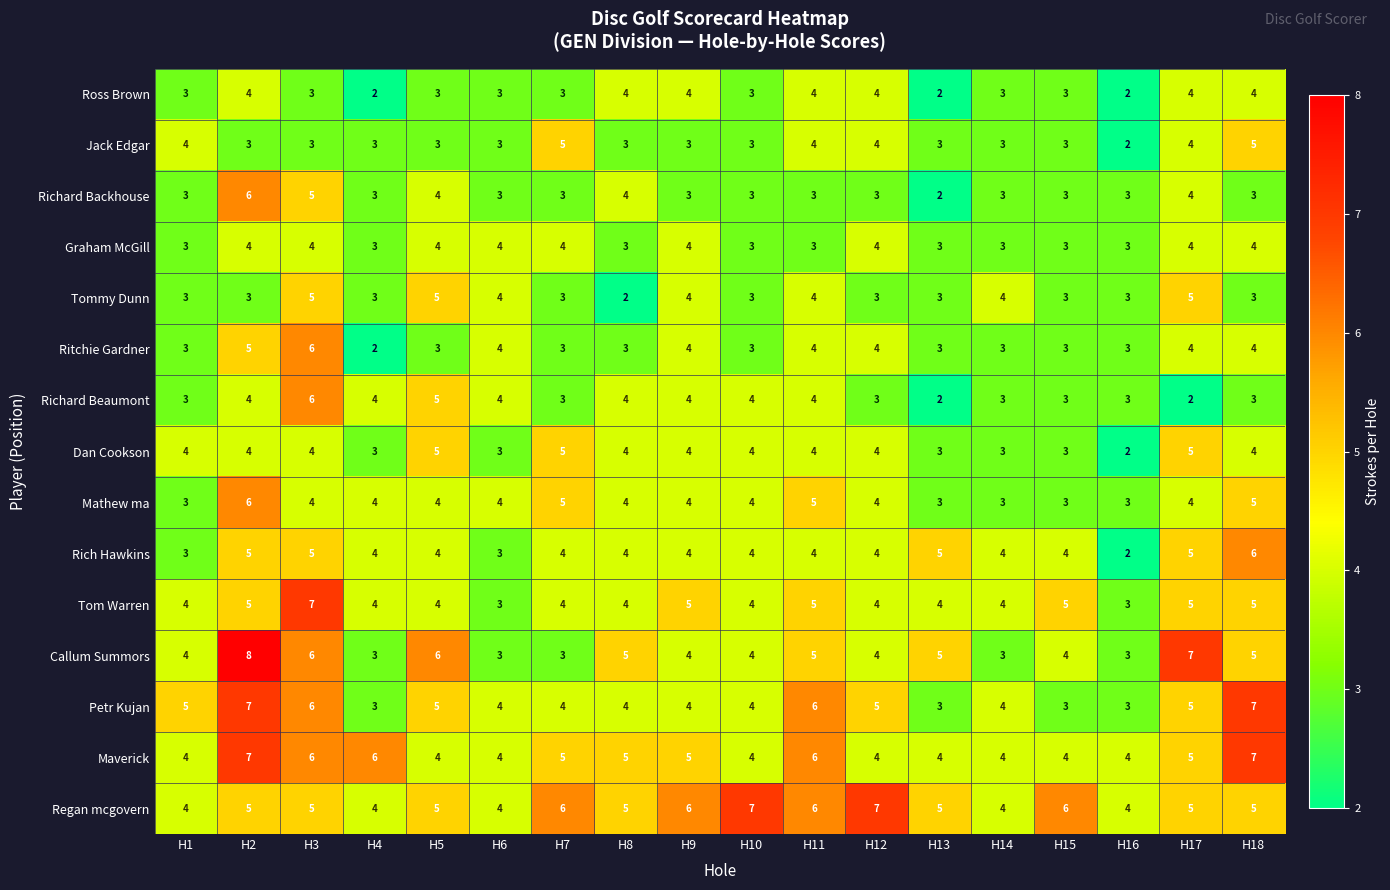

Between H3 and H18, which series saw the biggest shift?

Richard Beaumont